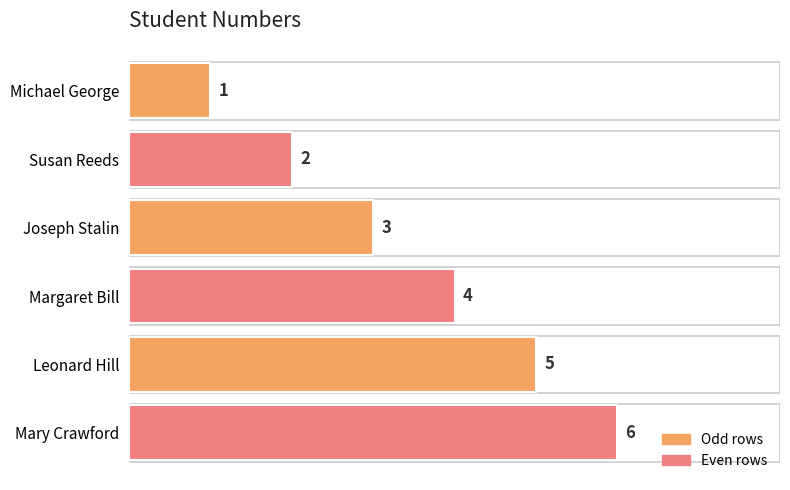

True or false: the data shows 4 at Joseph Stalin.

False